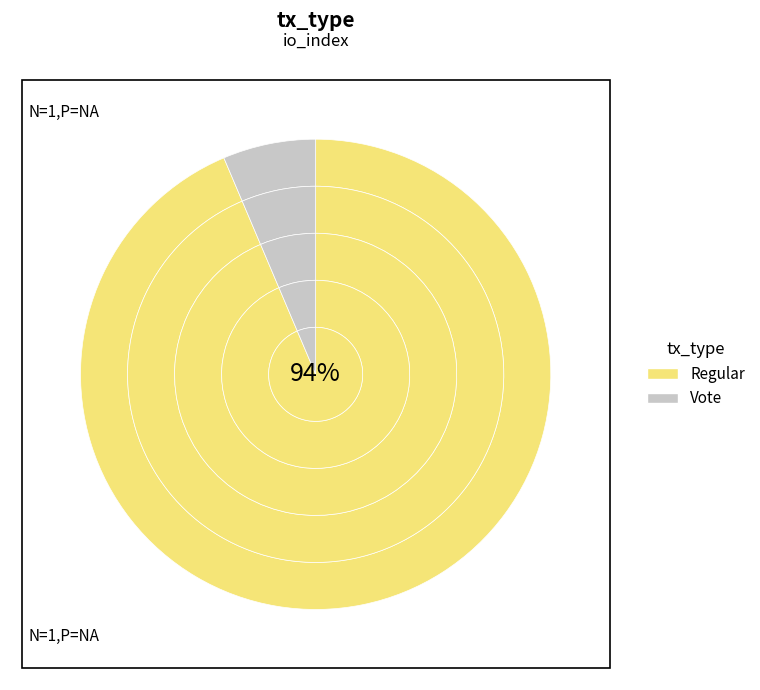

How many segments does this pie chart have?

2